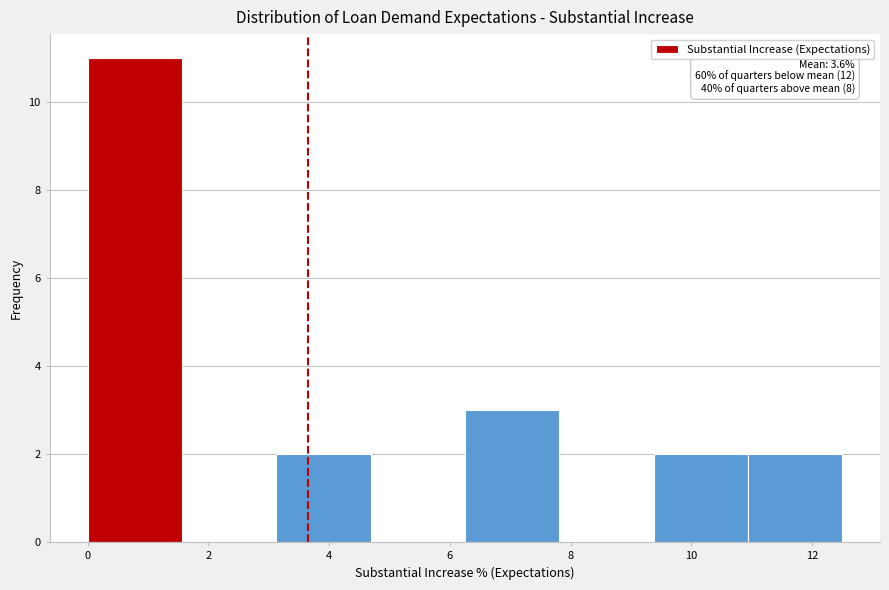

Which range on the x-axis has the tallest bar?

0.0 to 1.6